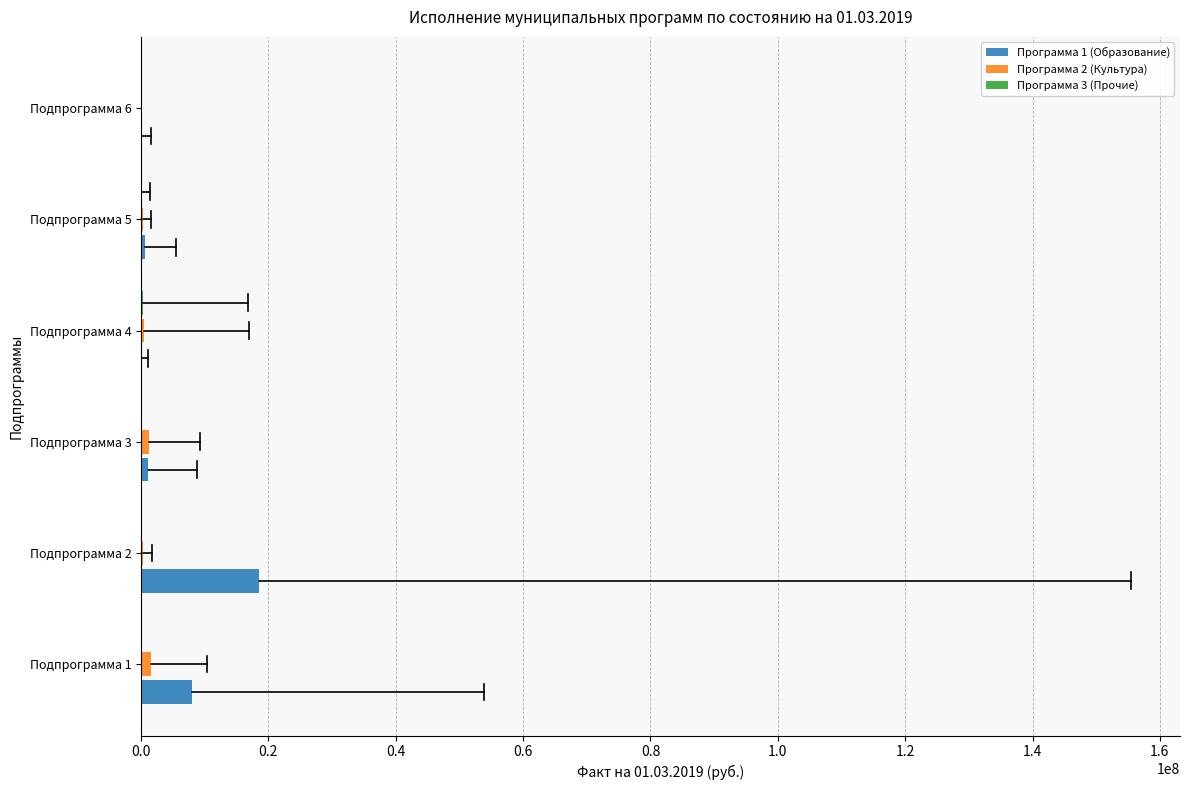

What is the maximum value shown in the chart?

18550071.3